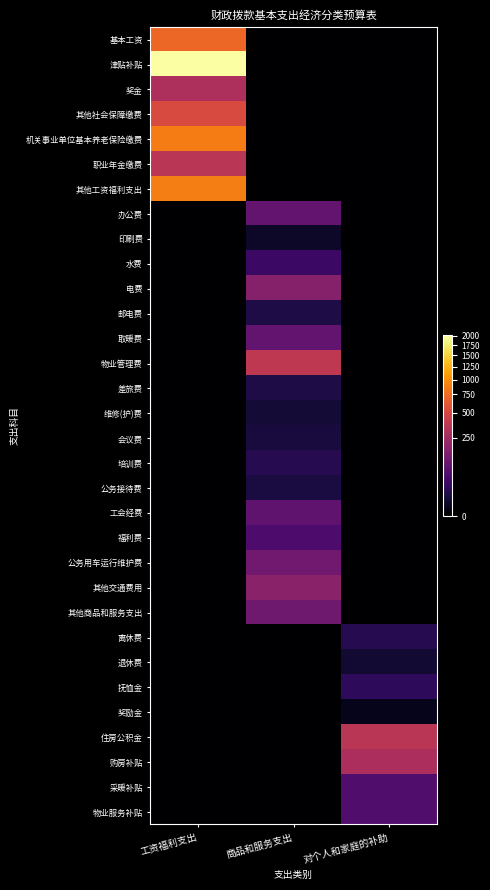

What is the greatest value displayed?

2013.1